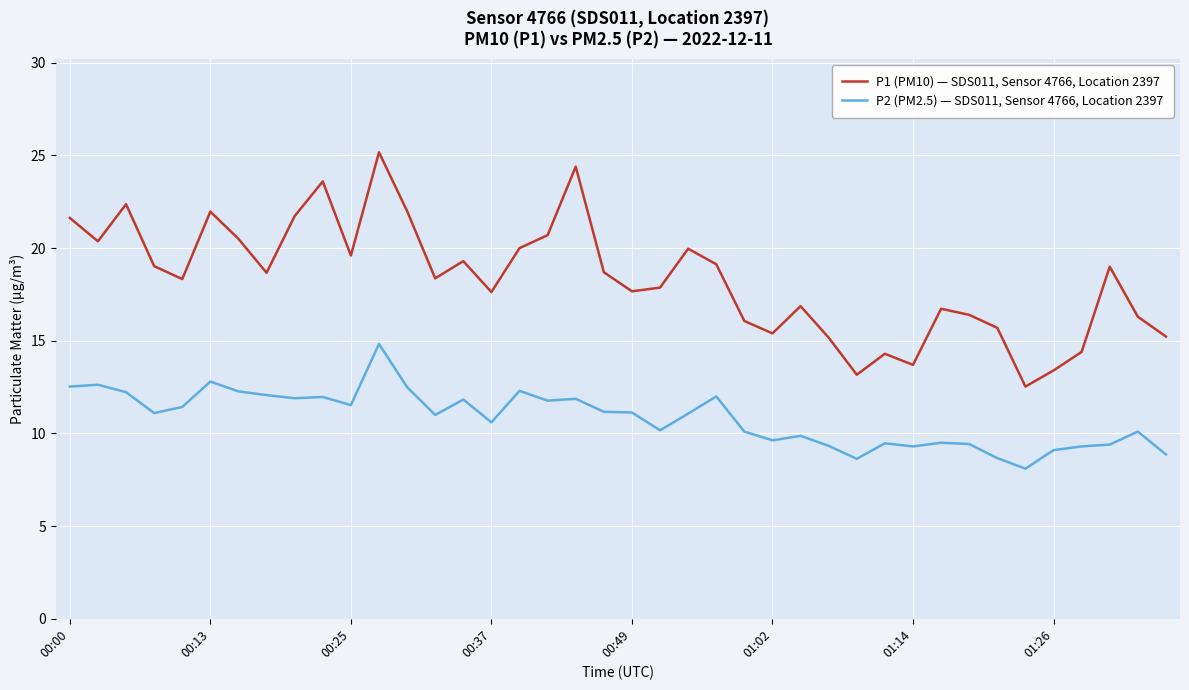

How many lines are shown in the chart?

2